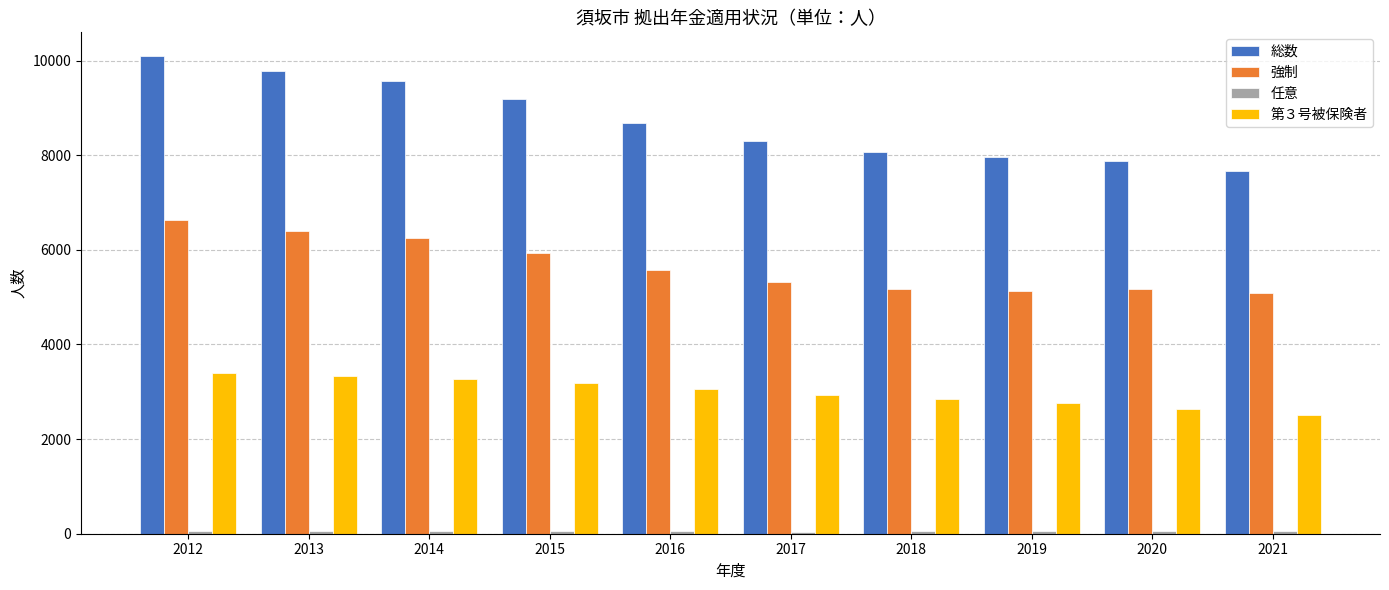

True or false: 第３号被保険者 has a value of 2638 at 2020.

True